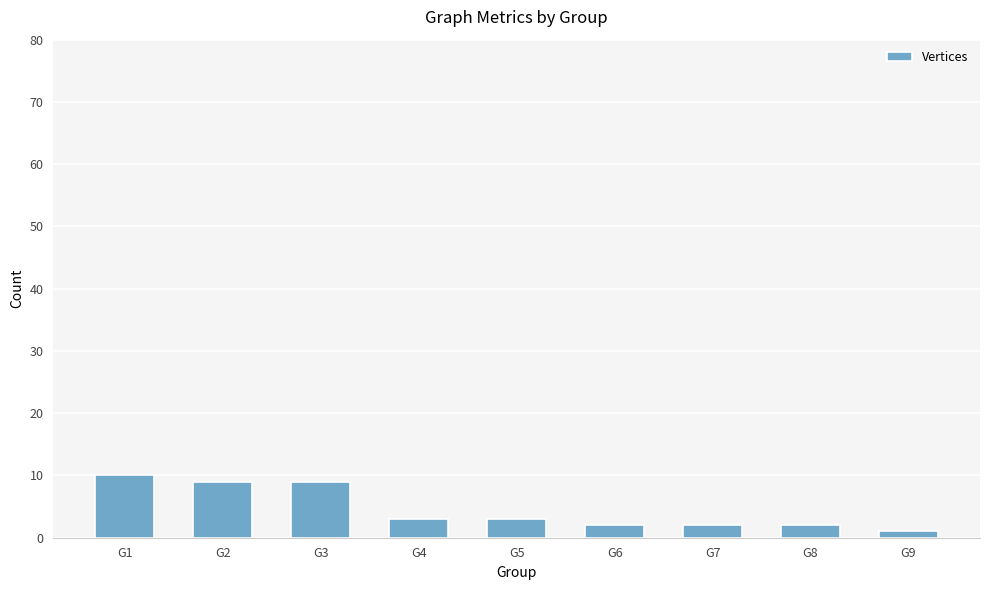

Count the number of categories in the chart.

9